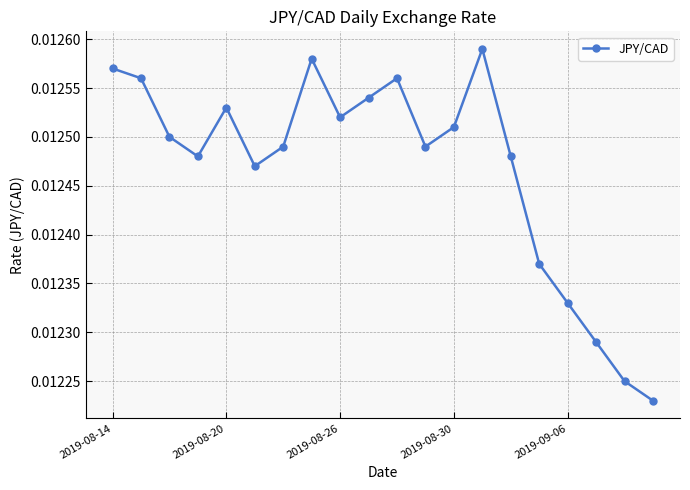

How many values are between 0 and 1?

20